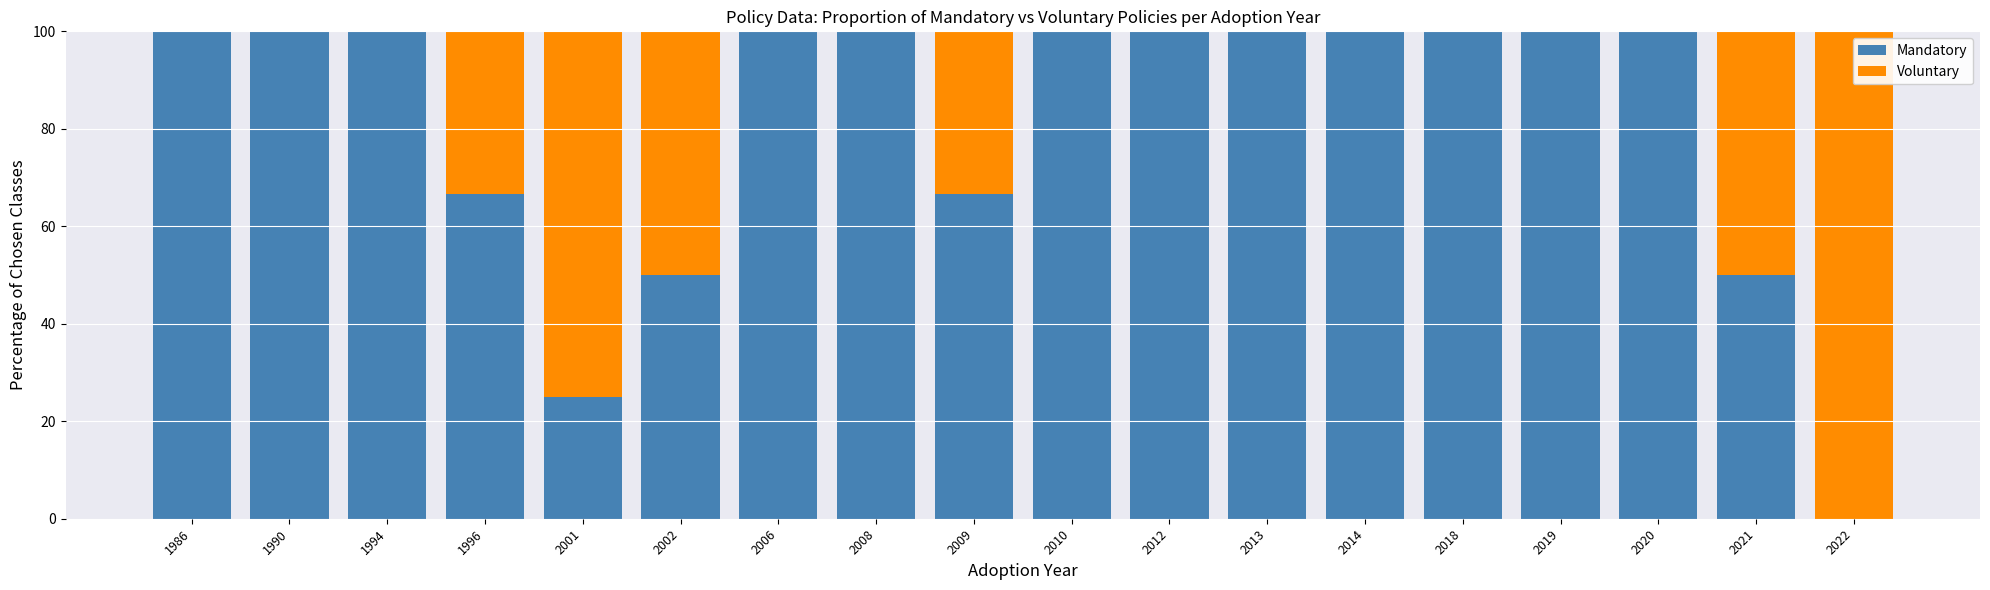

The value of Mandatory at 2002 is 25.2. True or false?

False